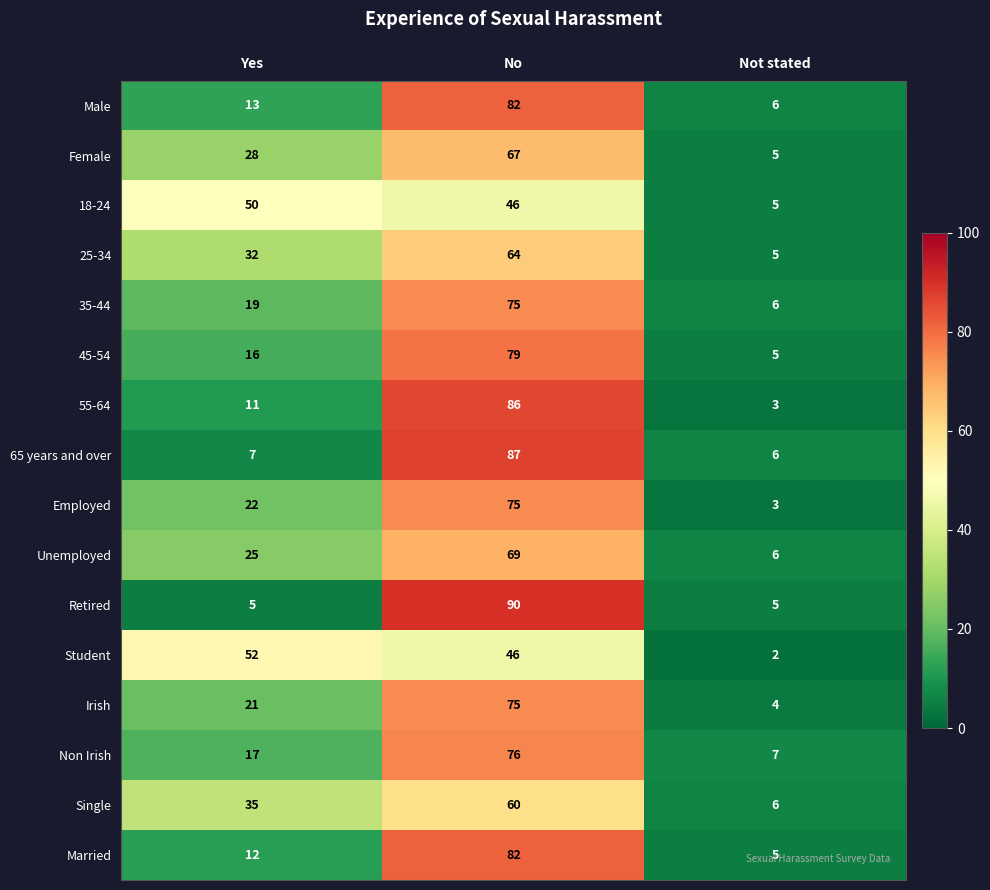

Count the number of data series in this chart.

16